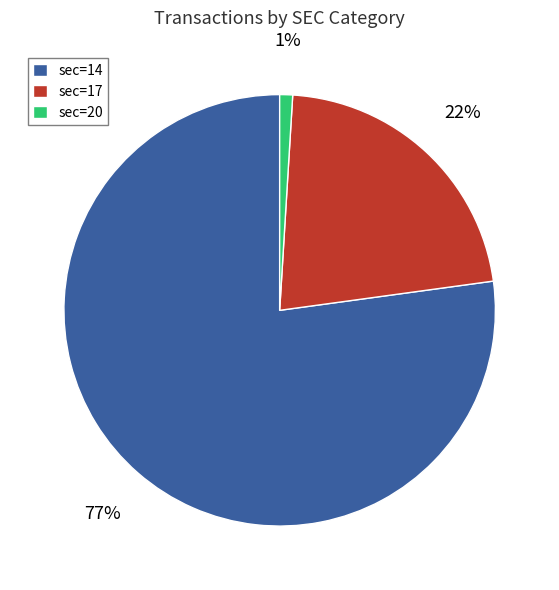

Between sec=17 and sec=20, which is larger?

sec=17